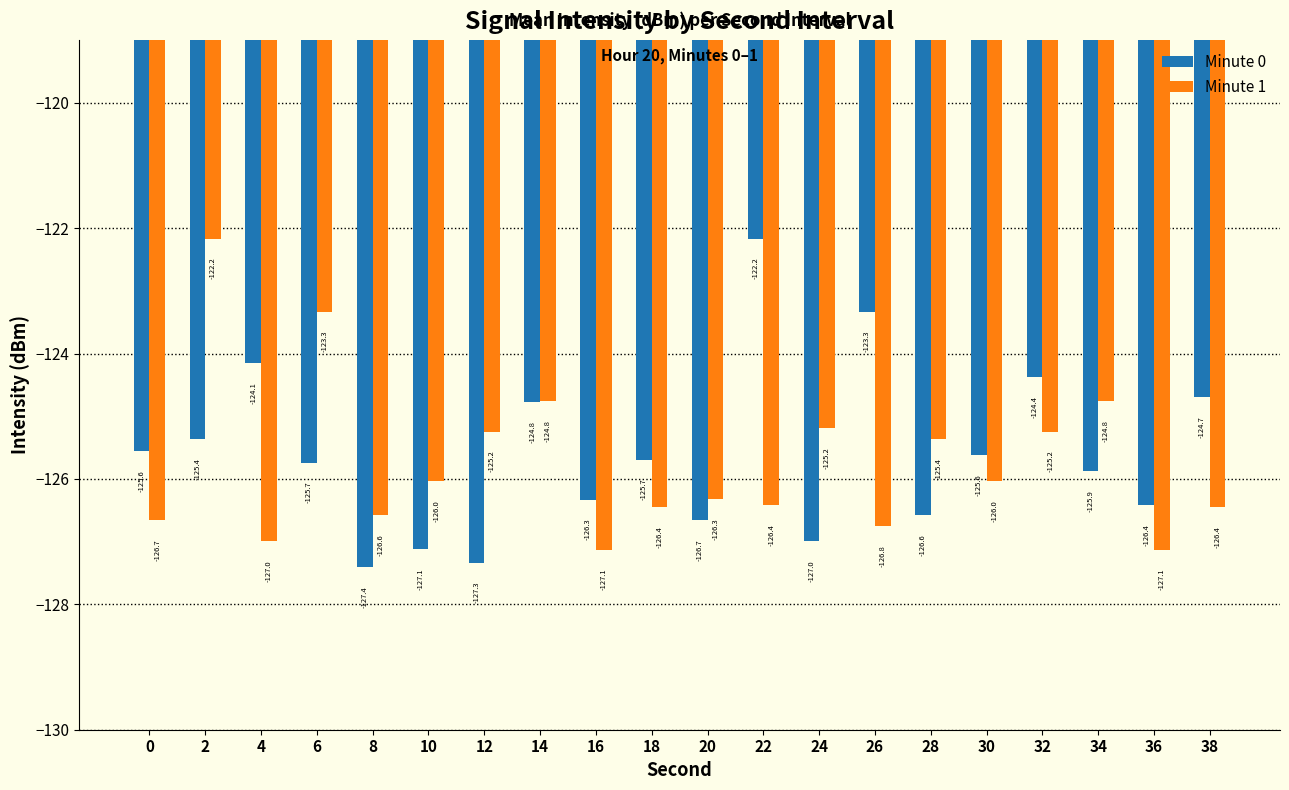

Reading left to right, list all the values displayed in this chart.

Minute 0: 0=-125.6	2=-125.4	4=-124.1	6=-125.7	8=-127.4	10=-127.1	12=-127.3	14=-124.8	16=-126.3	18=-125.7	20=-126.7	22=-122.2	24=-127.0	26=-123.3	28=-126.6	30=-125.6	32=-124.4	34=-125.9	36=-126.4	38=-124.7
Minute 1: 0=-126.7	2=-122.2	4=-127.0	6=-123.3	8=-126.6	10=-126.0	12=-125.2	14=-124.8	16=-127.1	18=-126.4	20=-126.3	22=-126.4	24=-125.2	26=-126.8	28=-125.4	30=-126.0	32=-125.2	34=-124.8	36=-127.1	38=-126.4